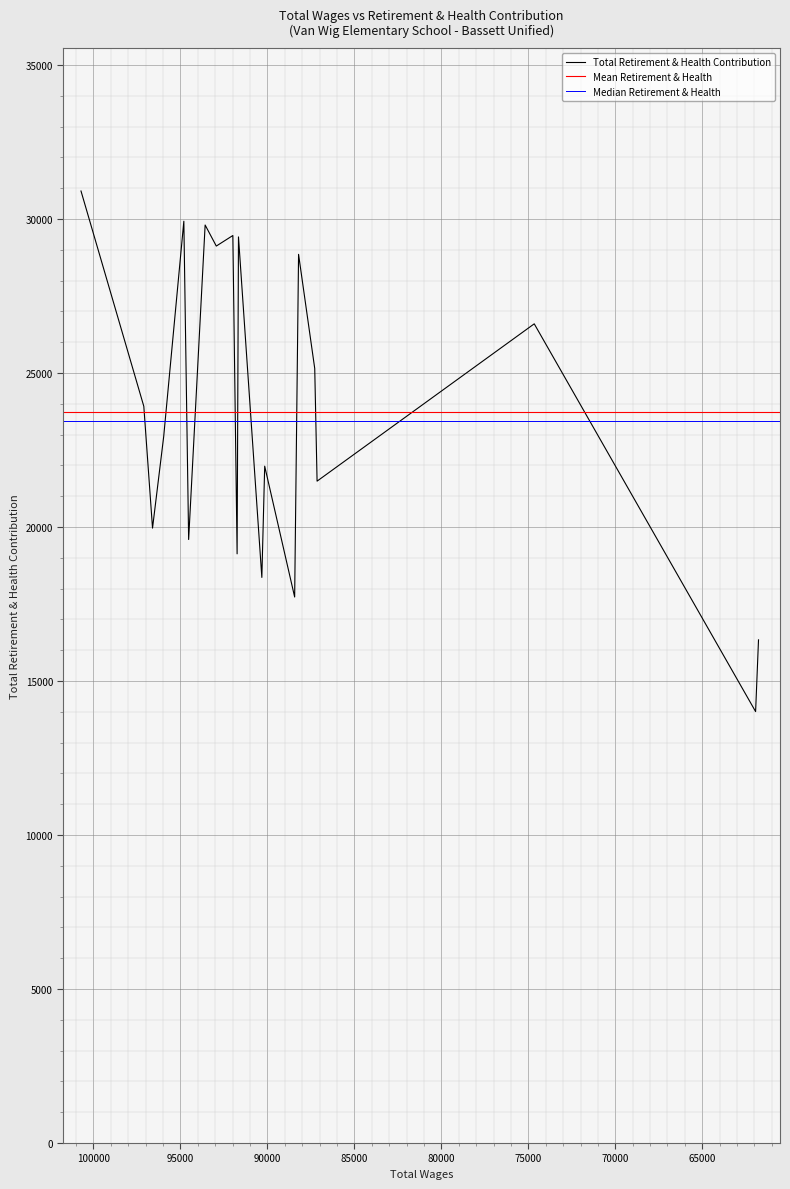

What is the value of the 17th point from the left?

21488